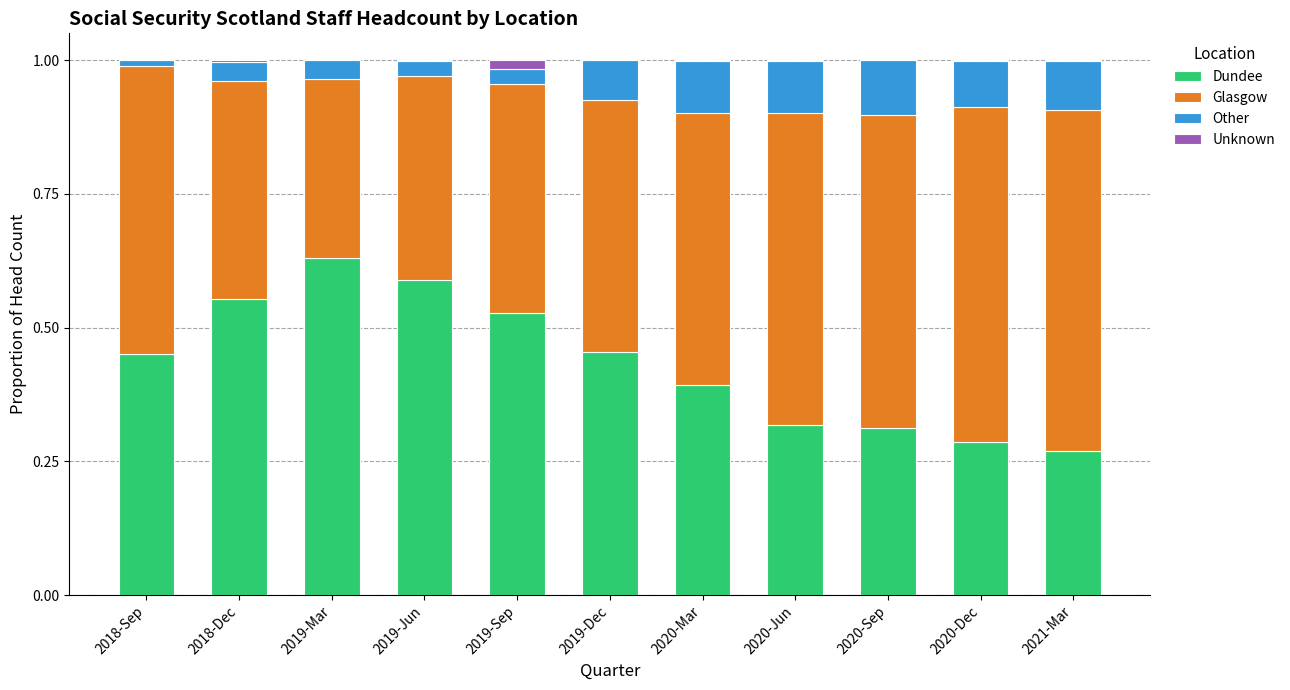

The value of Dundee at 2020-Dec is 0.5. True or false?

False